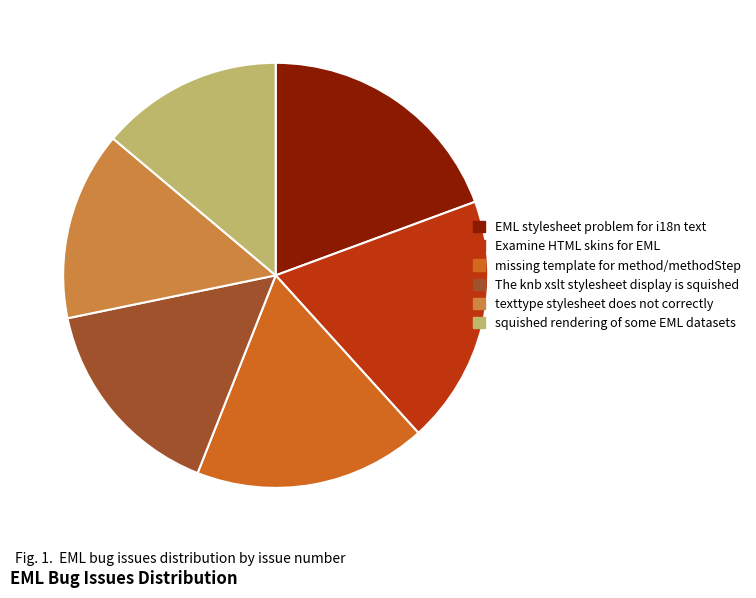

True or false: squished rendering of some EML datasets accounts for 4% of the total.

False